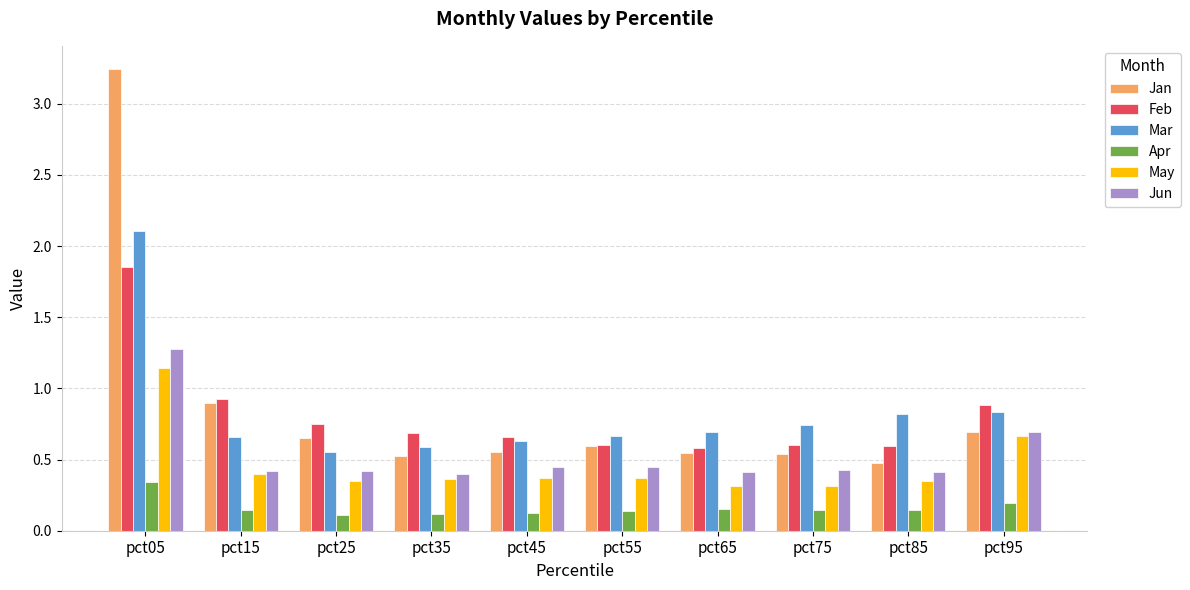

How many Mar values are between 0 and 1?

9